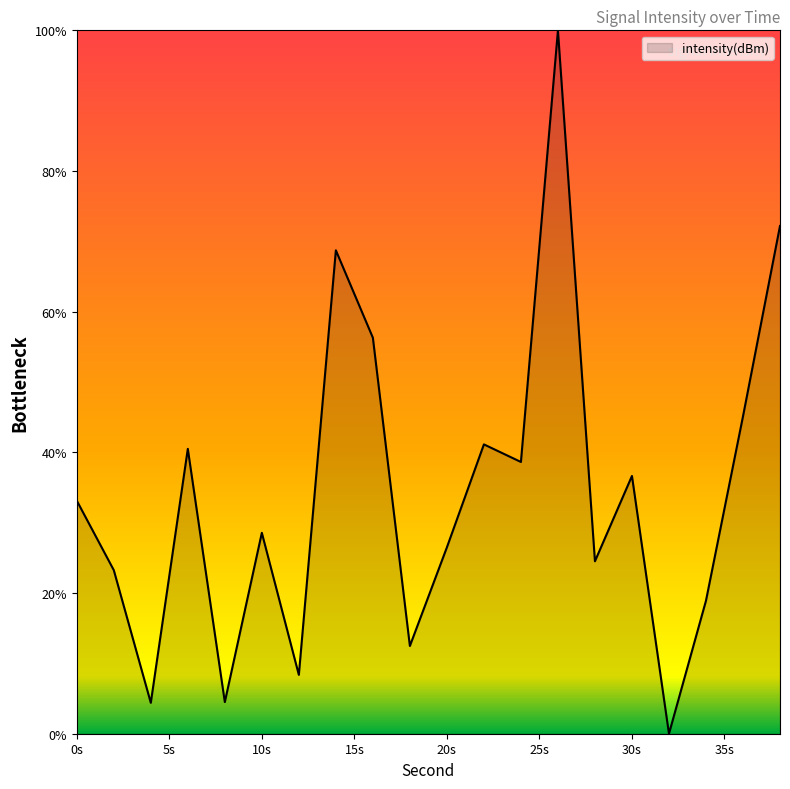

What is the maximum value shown in the chart?

100.0